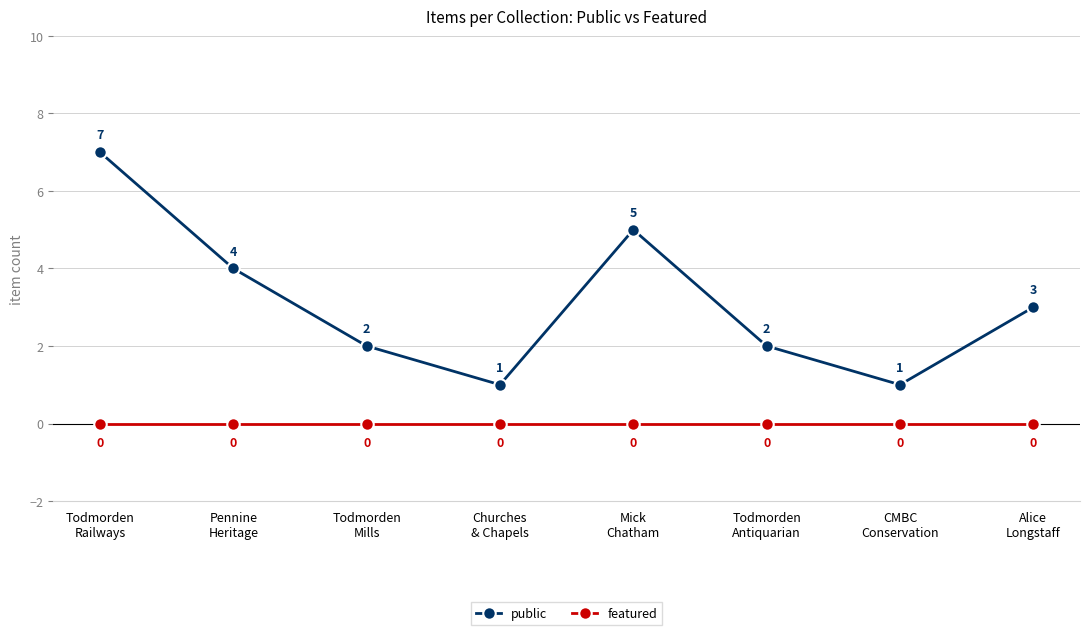

What is the maximum value for public?

7